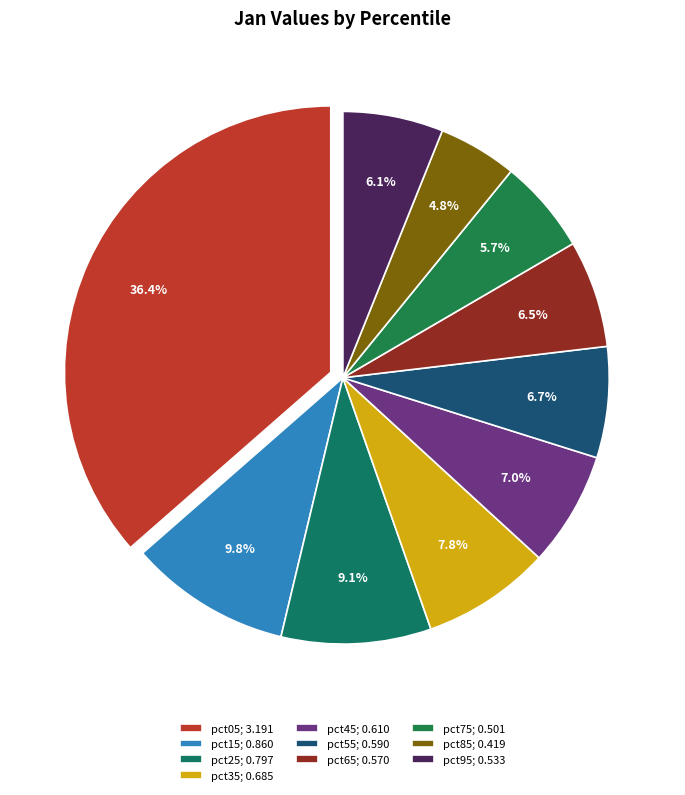

Is it true that pct35 is 8% of the pie?

True